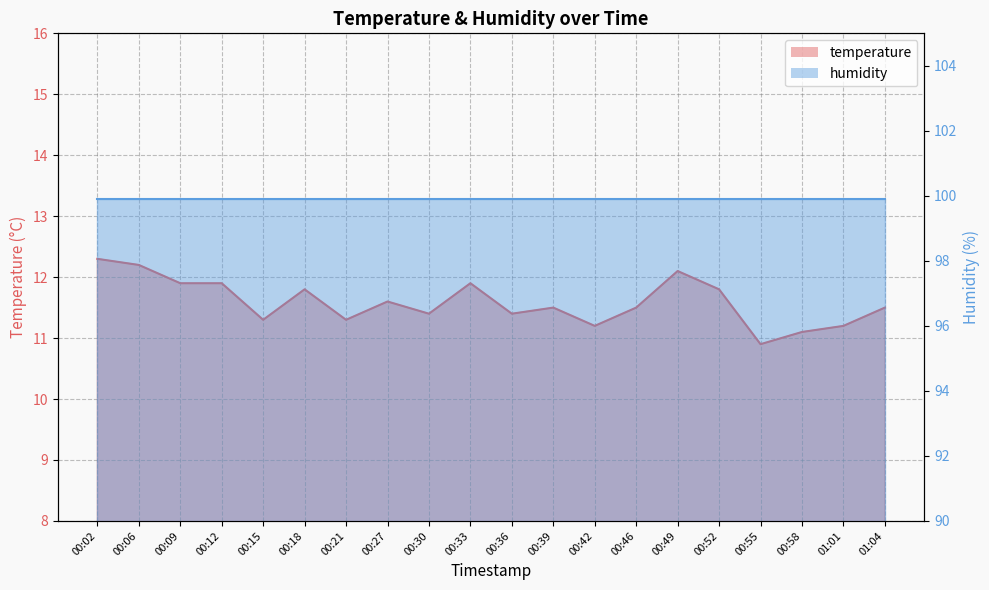

What is the smallest value displayed?

10.9